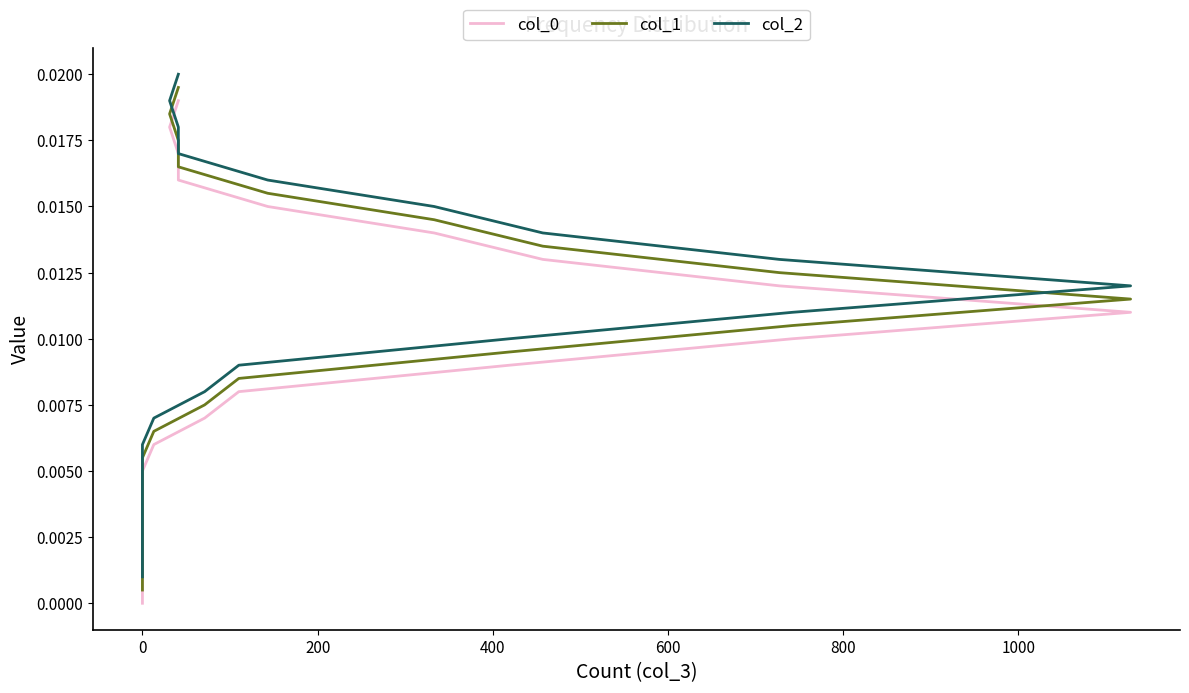

List the series in order of their overall mean, lowest first.

col_0, col_1, col_2